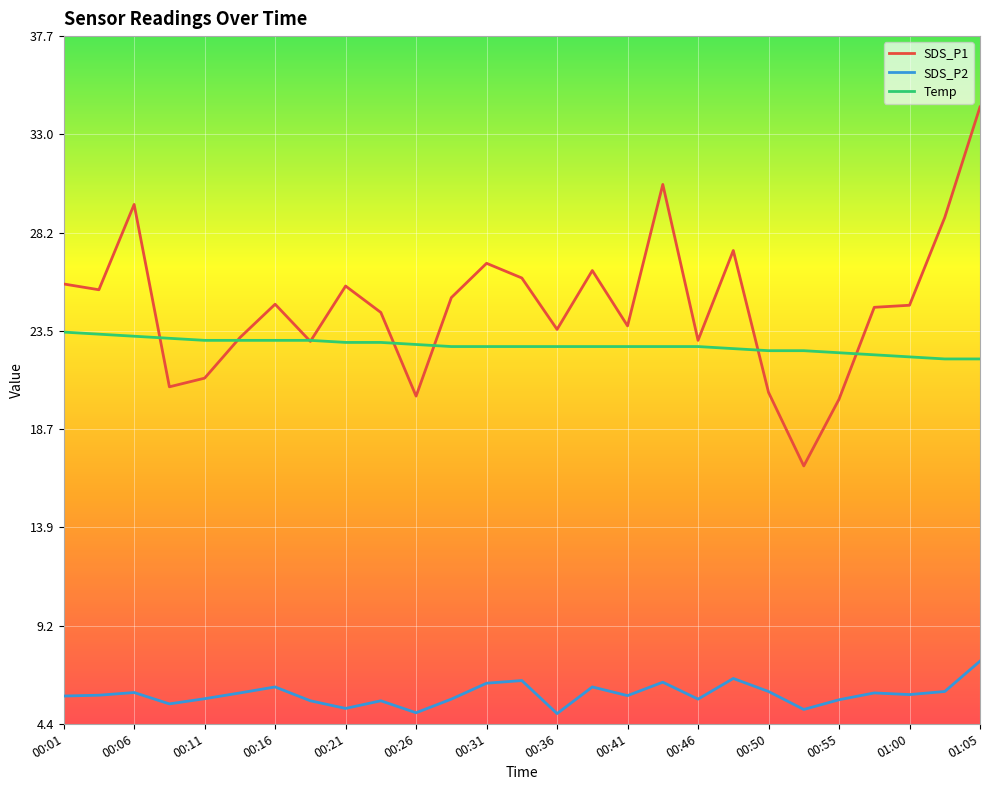

What is the minimum value shown in the chart?

4.9